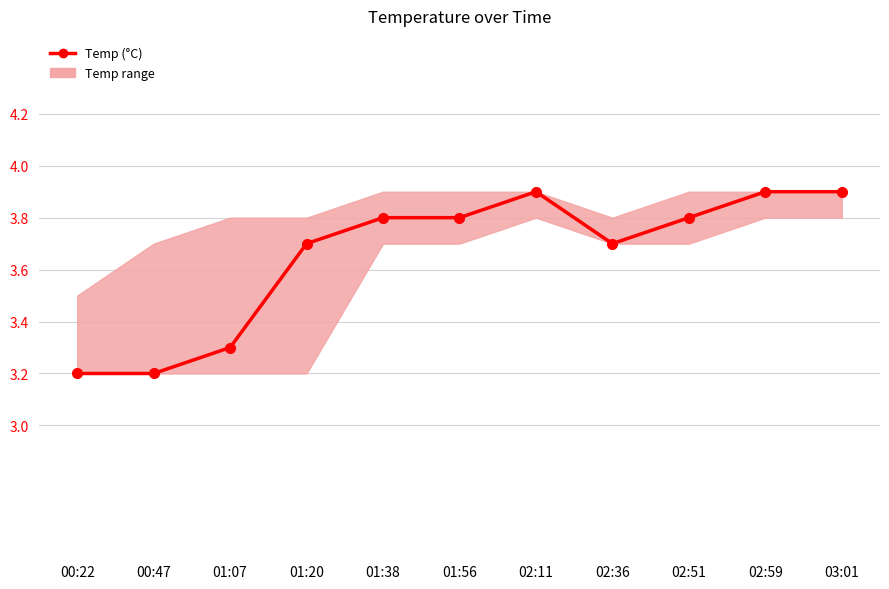

How many points are lower than both their immediate neighbors (excluding endpoints)?

1